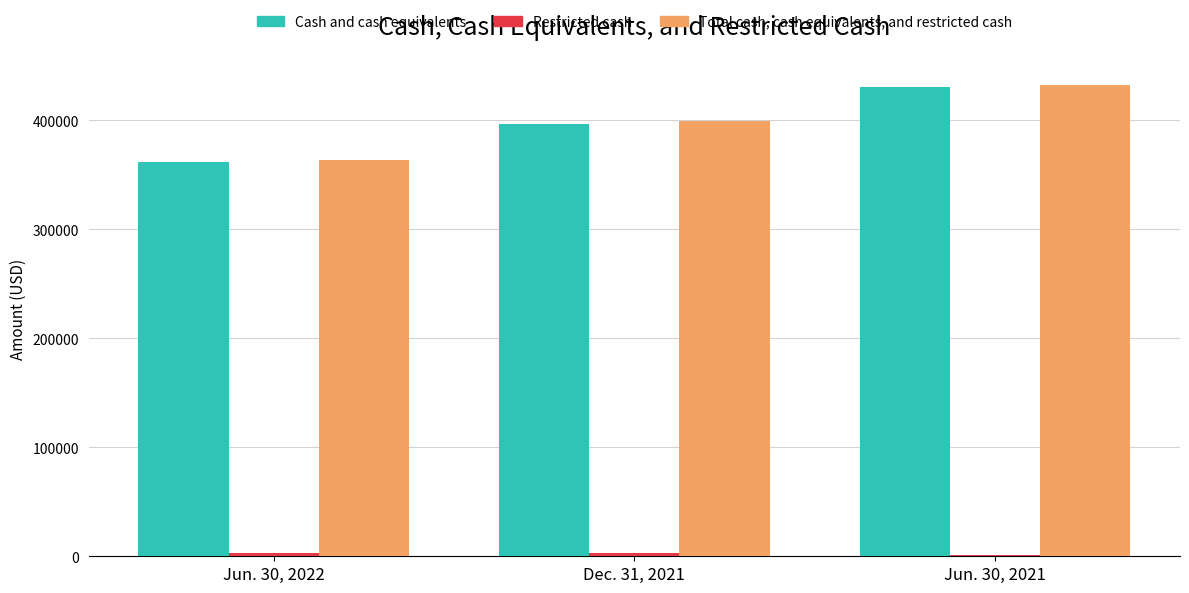

Rank the categories by Cash and cash equivalents value from lowest to highest.

Jun. 30, 2022, Dec. 31, 2021, Jun. 30, 2021